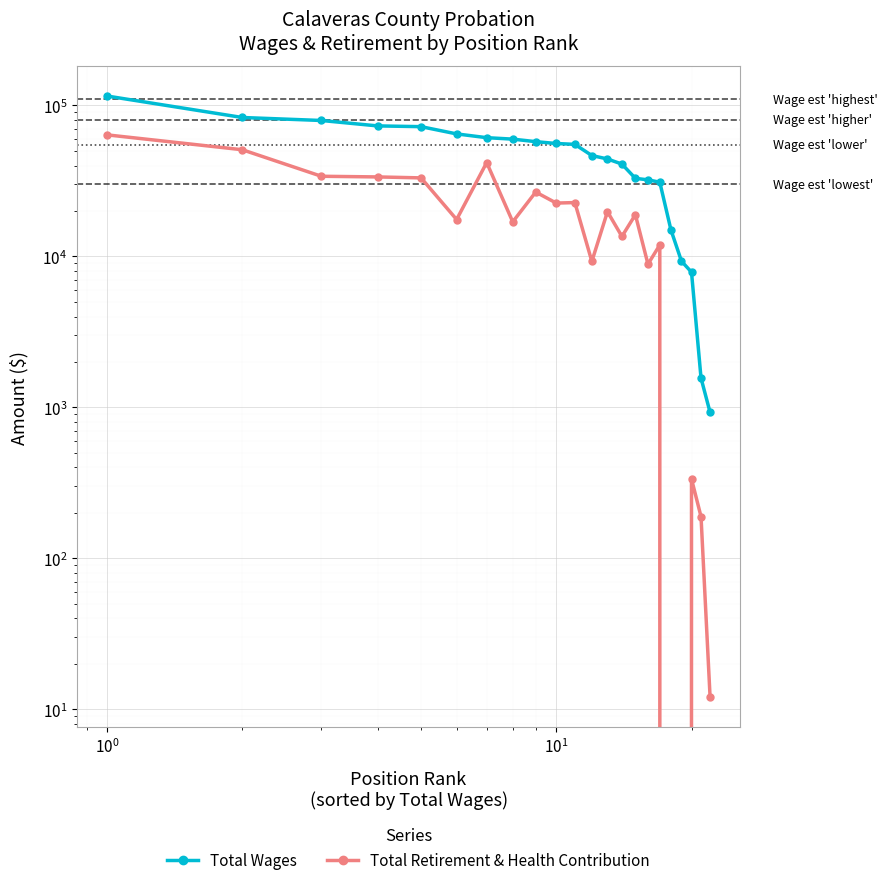

True or false: Total Wages and Total Retirement & Health Contribution intersect in this chart.

False